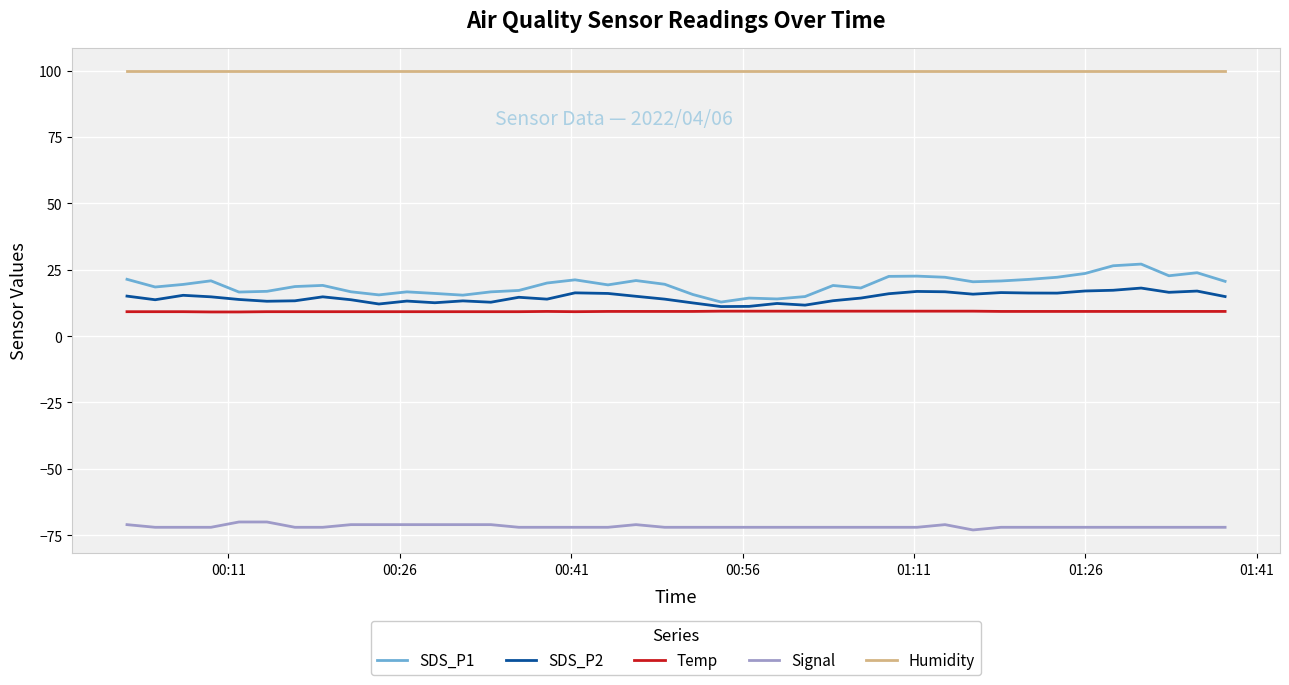

True or false: Signal and Humidity intersect in this chart.

False